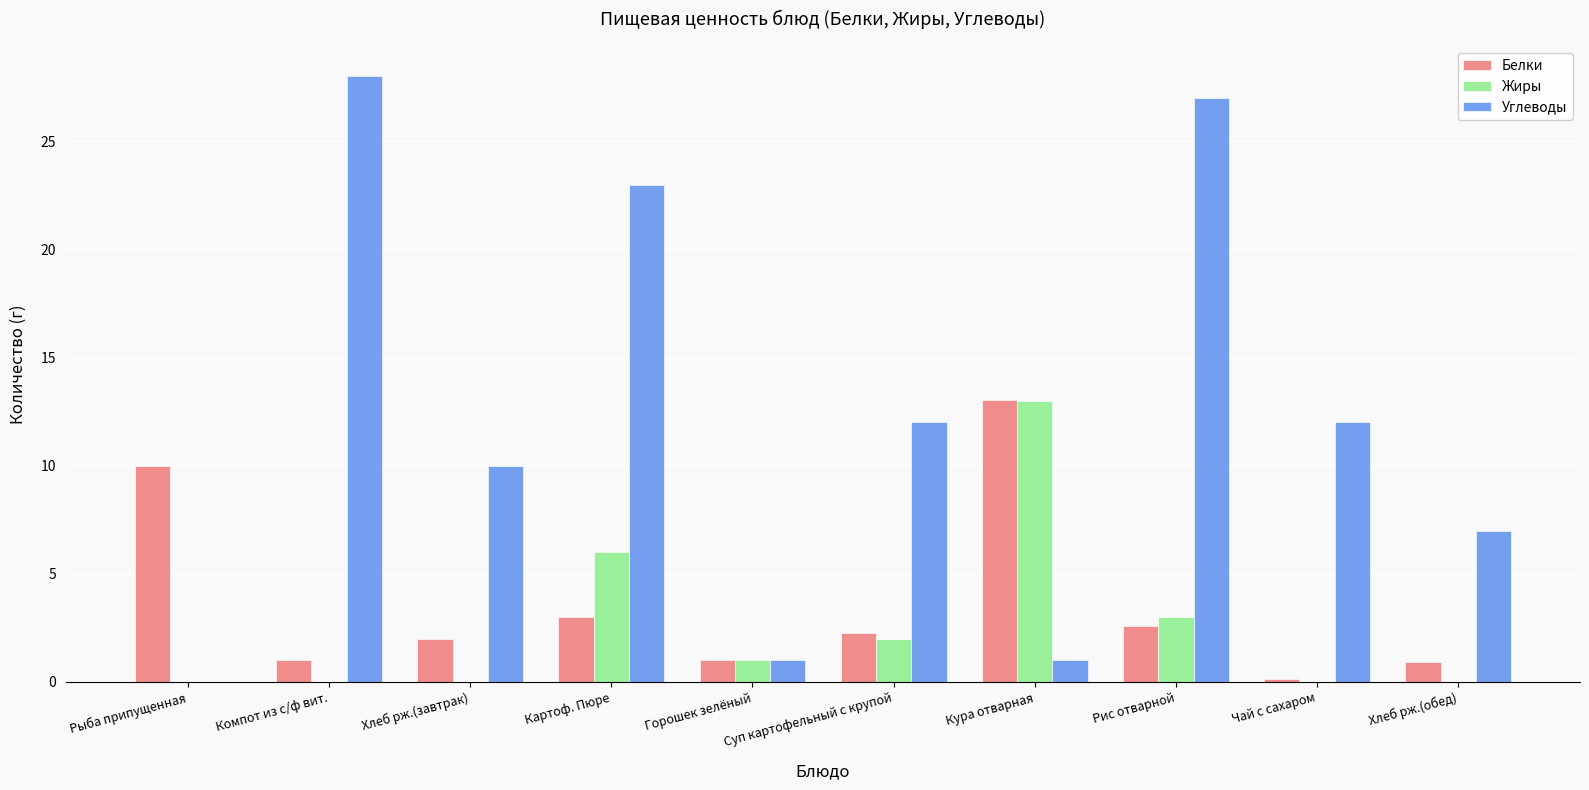

Between Чай с сахаром and Хлеб рж.(обед), which series saw the biggest shift?

Углеводы